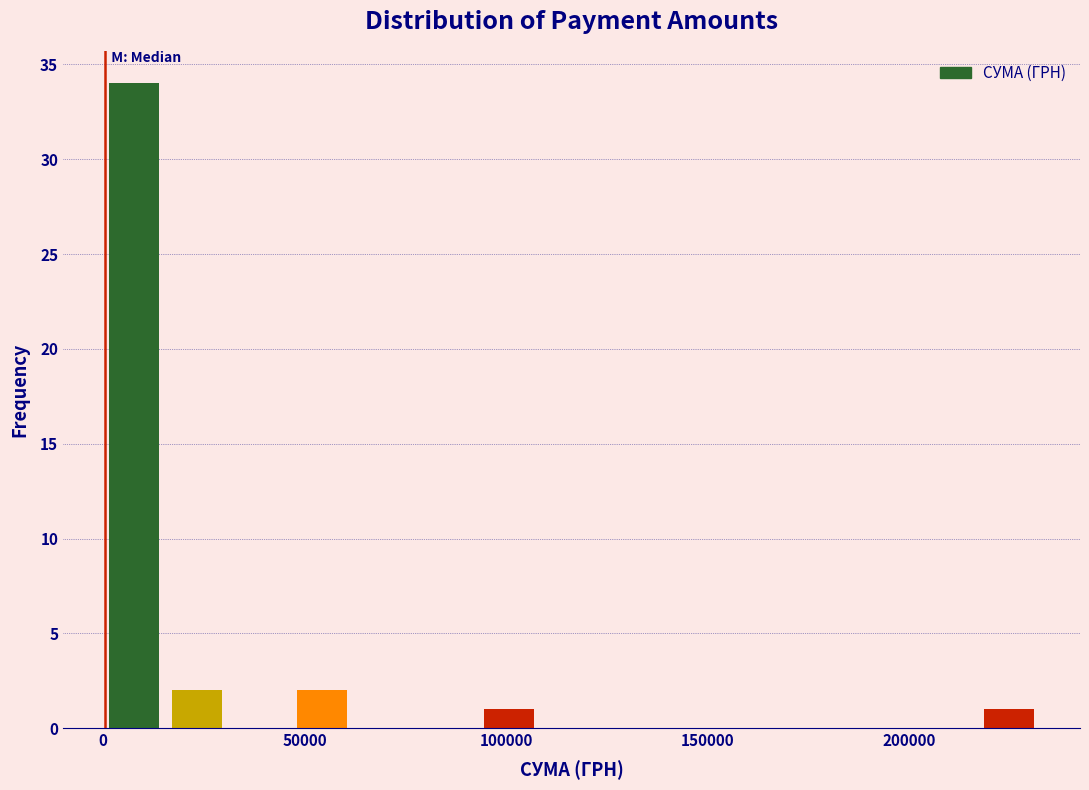

Around what value on the x-axis is the tallest bar? Give the approximate position of its centre, as read against the axis.

10000